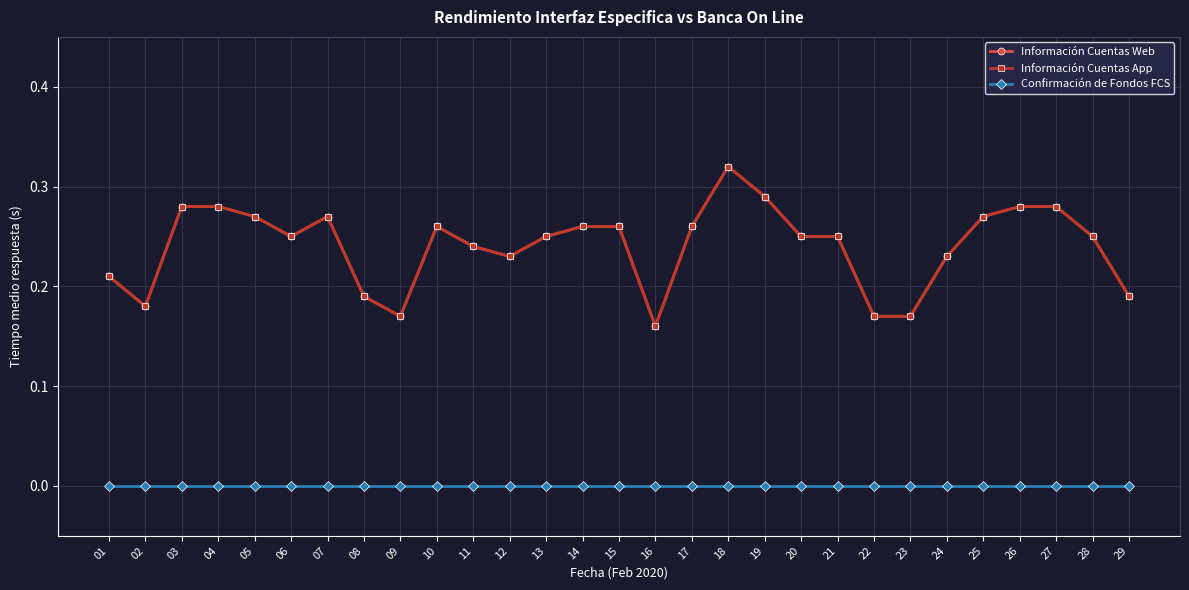

Which category has the highest value across all series?

18